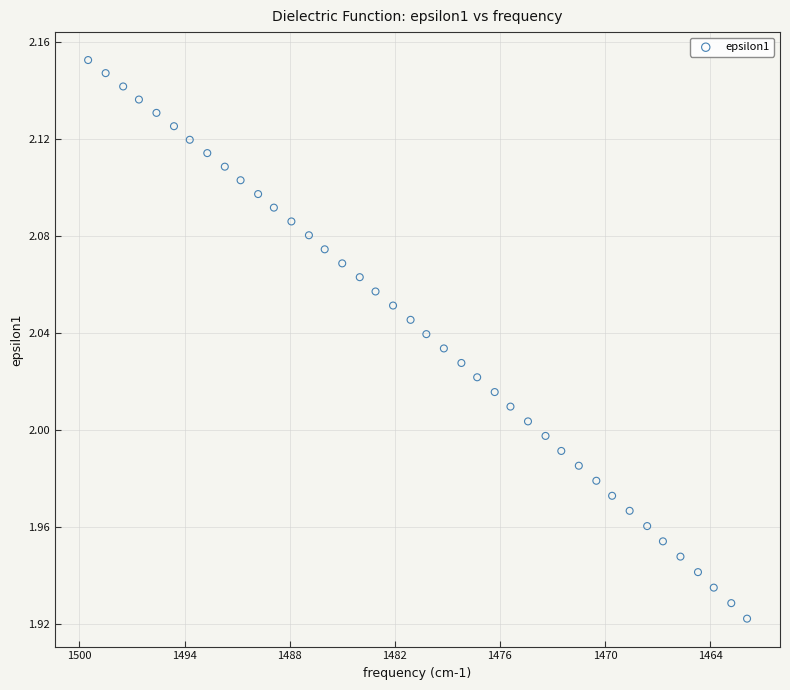

What is the range of X values (max minus min)?

37.6